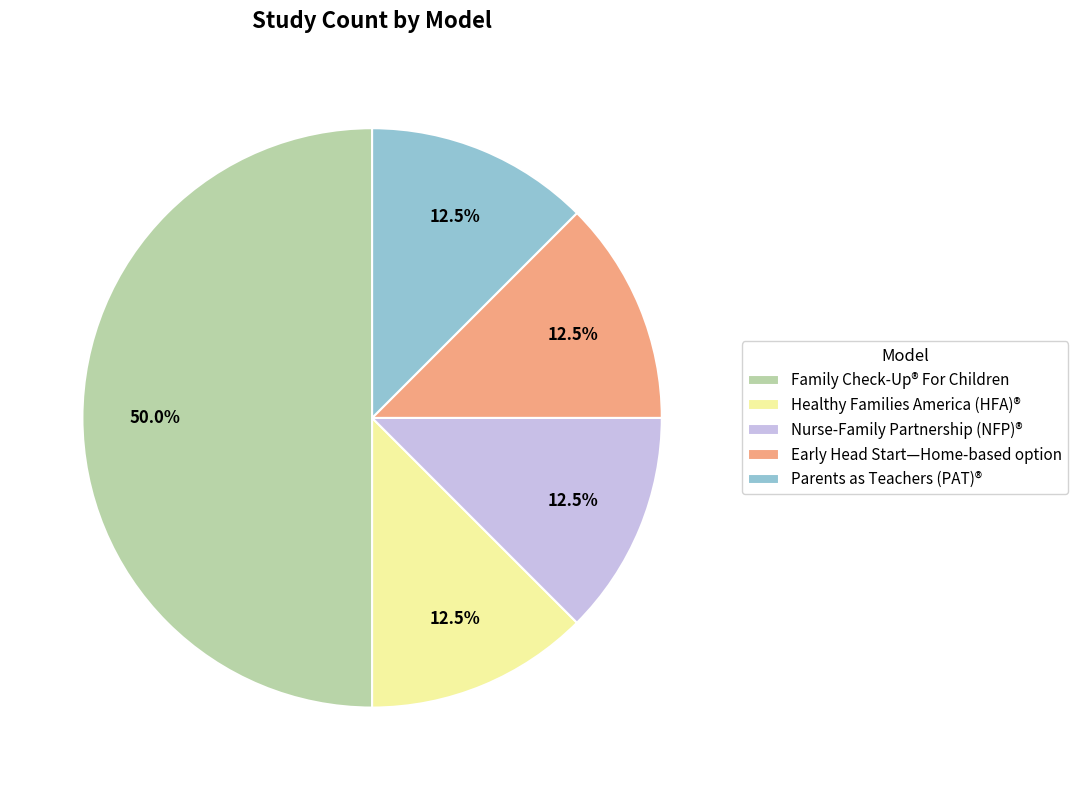

Does Nurse-Family Partnership (NFP)® represent more than half of the total?

No